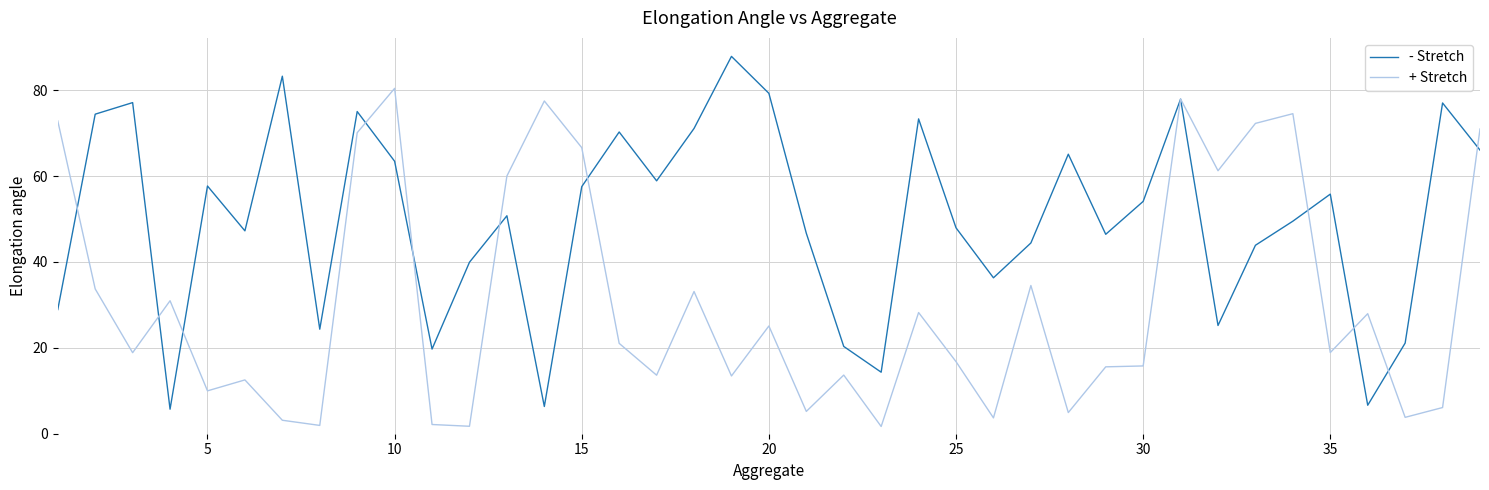

Which series has the largest total across all categories?

- Stretch